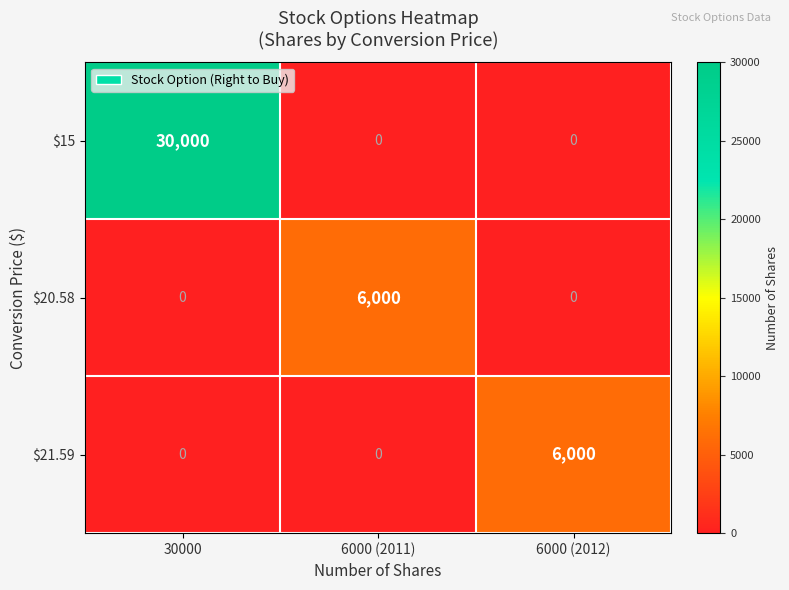

At which category does the chart reach its peak across all series?

30000